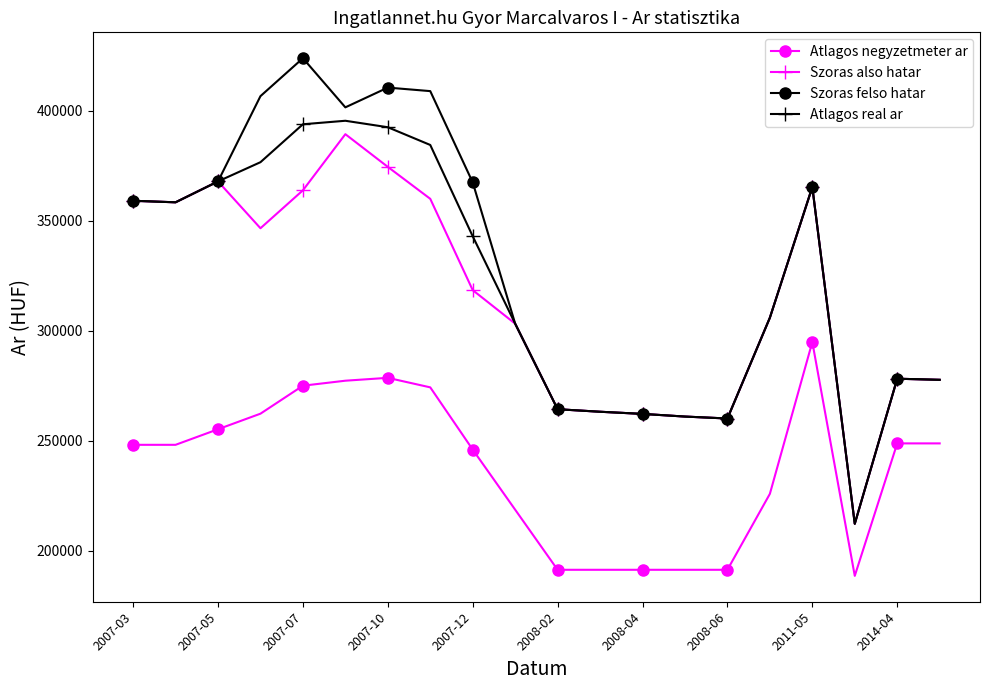

How many lines are shown in the chart?

4